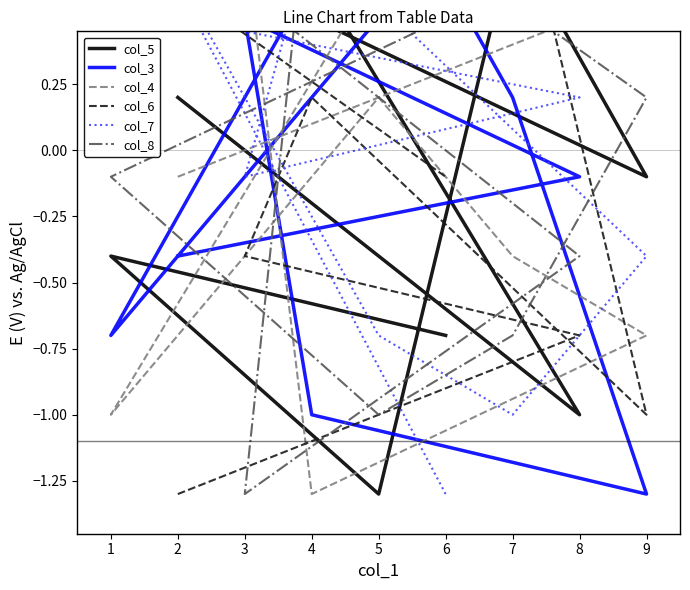

What is the highest value of the col_4 series?

1.1